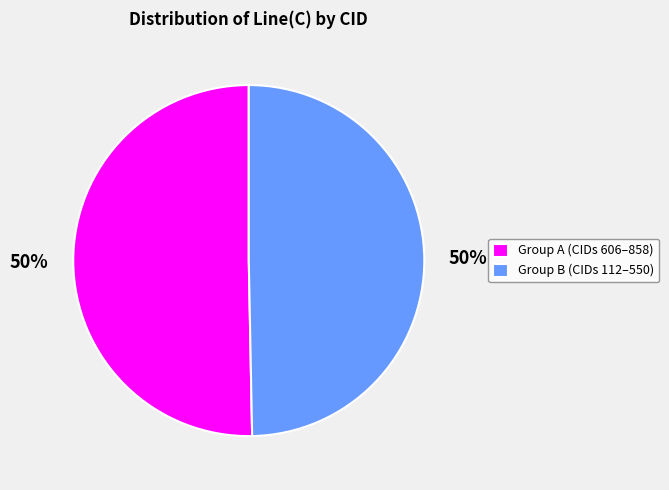

To the nearest percent, what percentage of the pie is Group B (CIDs 112–550)?

50%